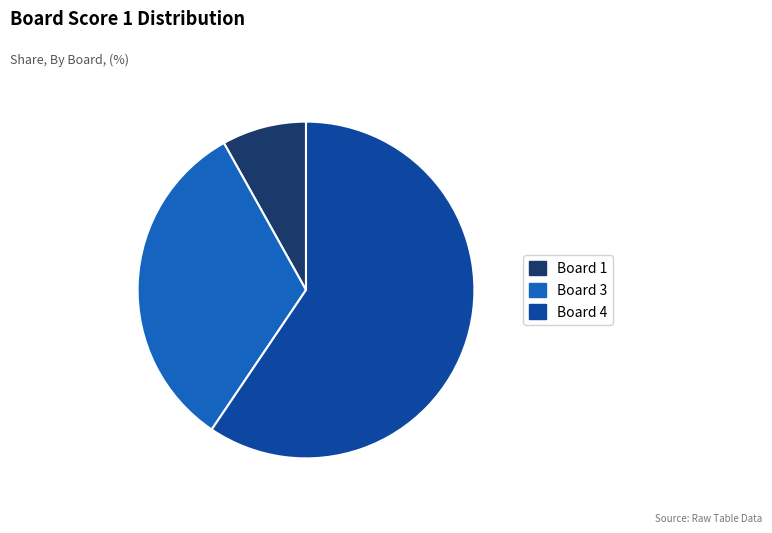

Is there a majority slice in this chart?

Yes